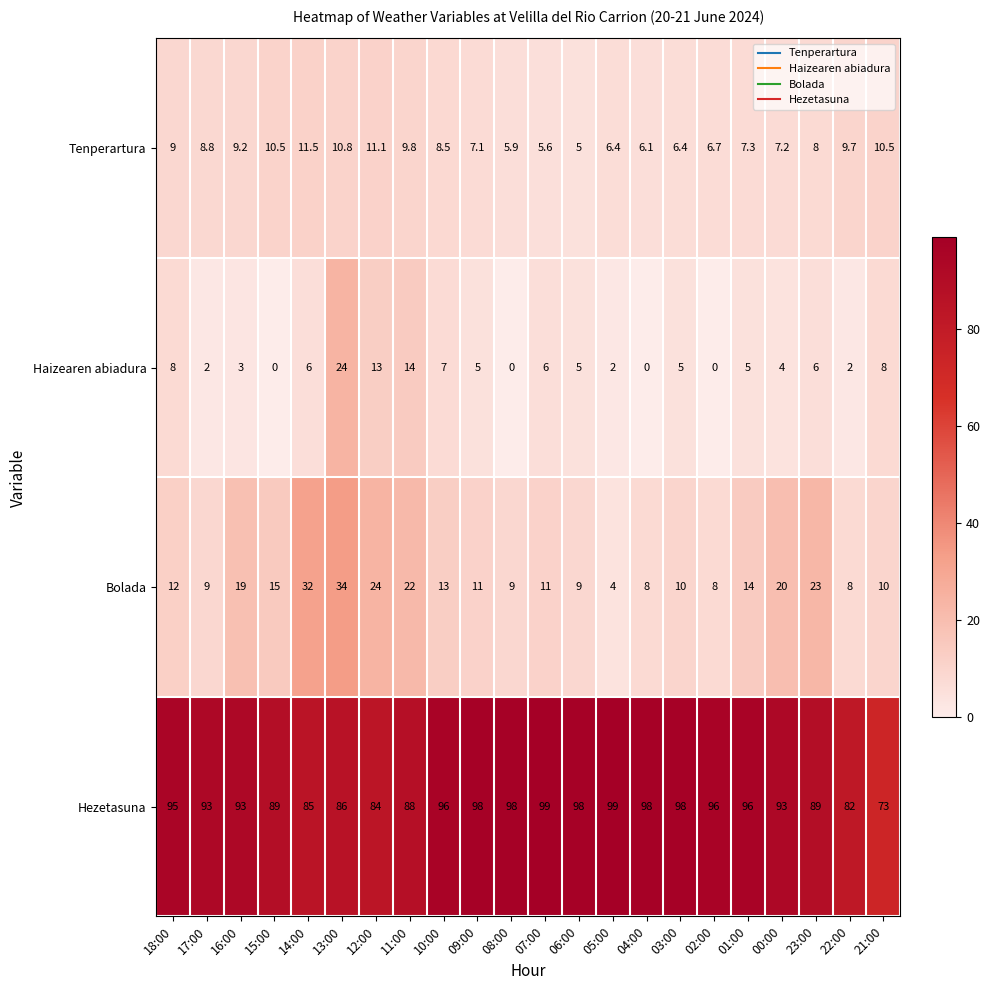

How many distinct data groups are displayed?

4